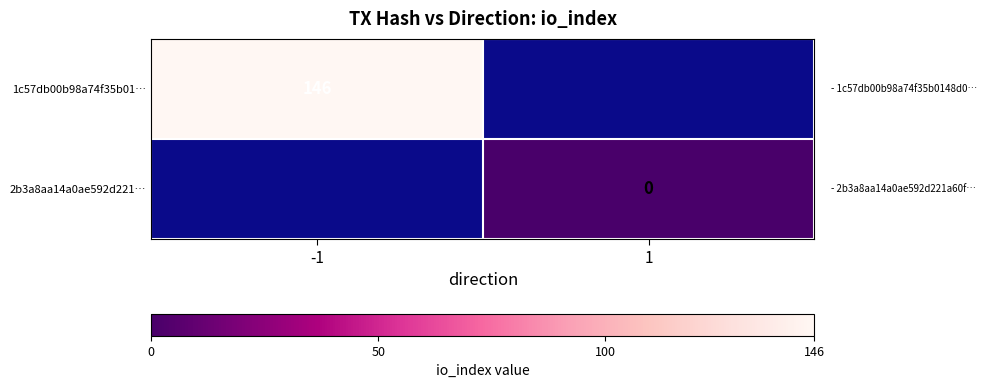

The value of 1c57db00b98a74f35b01… at -1 is 146. True or false?

True